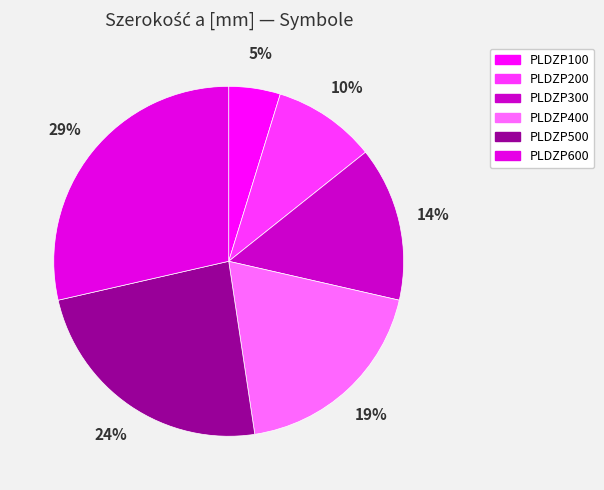

How many slices are in this pie chart?

6